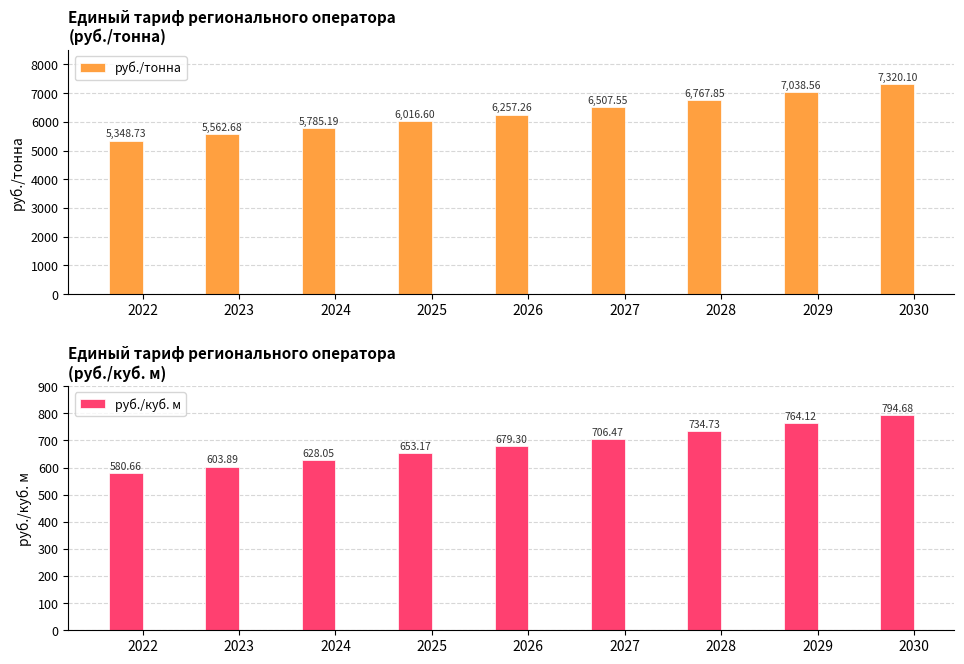

What is the spread (max minus min) of values at 2024?

5157.1